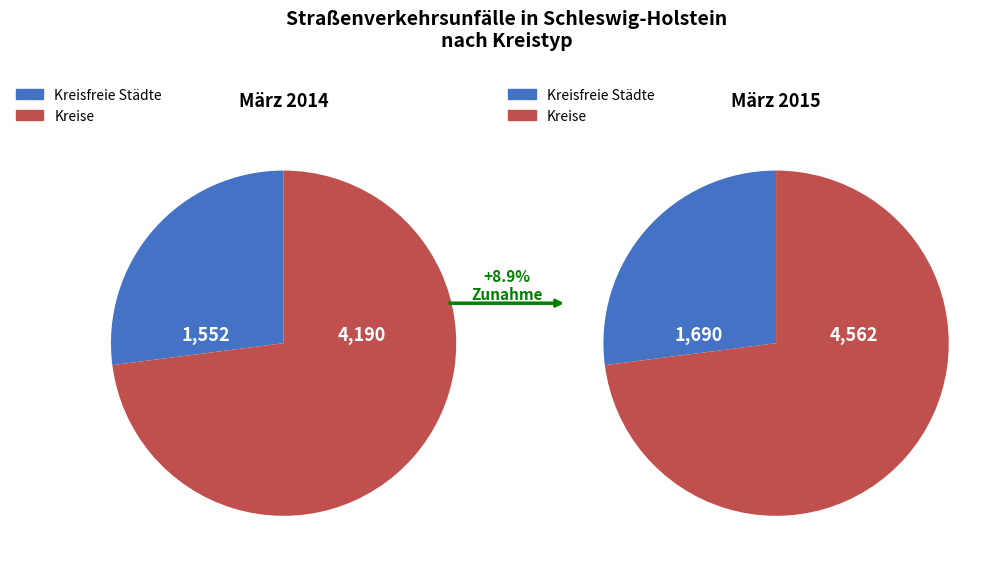

Is Kreise the majority of the pie?

Yes